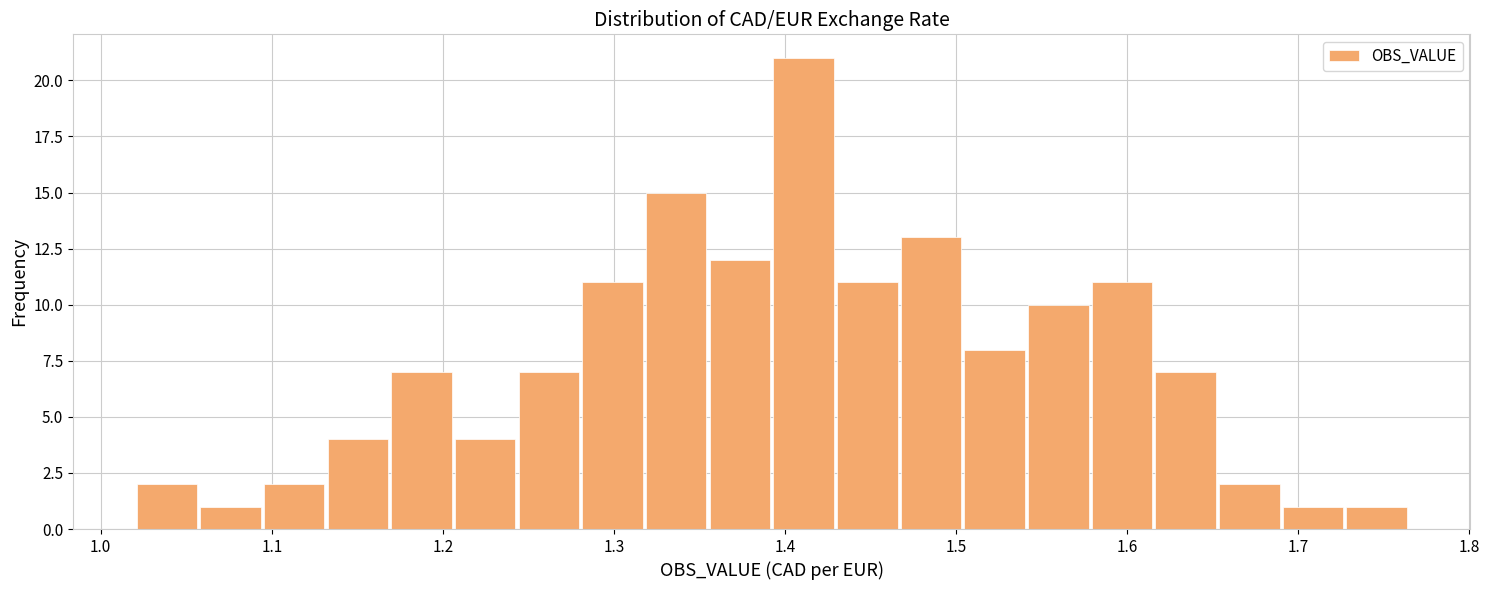

Read against the x-axis, roughly where is the centre of the tallest bar?

1.41